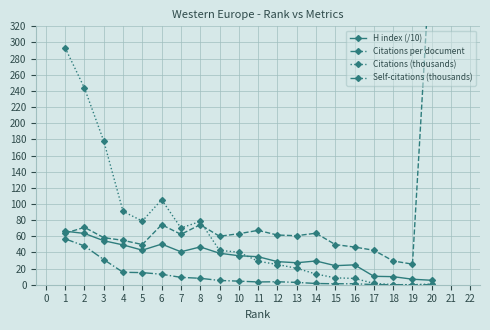

True or false: H index (/10) and Self-citations (thousands) cross at least once.

False